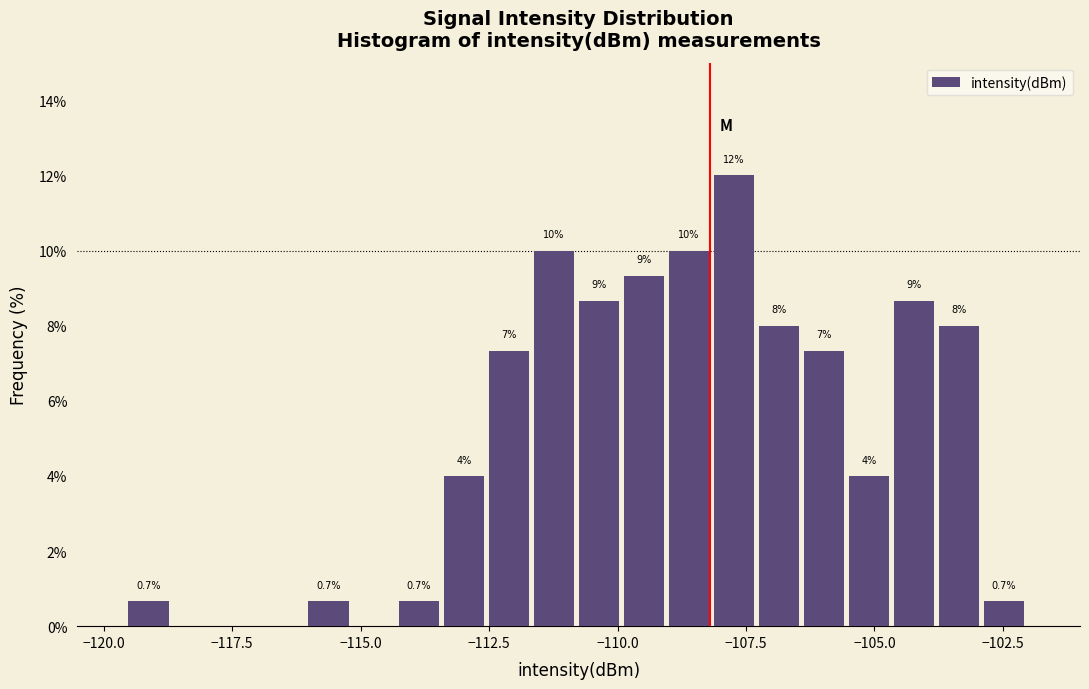

Around what value on the x-axis is the tallest bar? Give the approximate position of its centre, as read against the axis.

-107.5